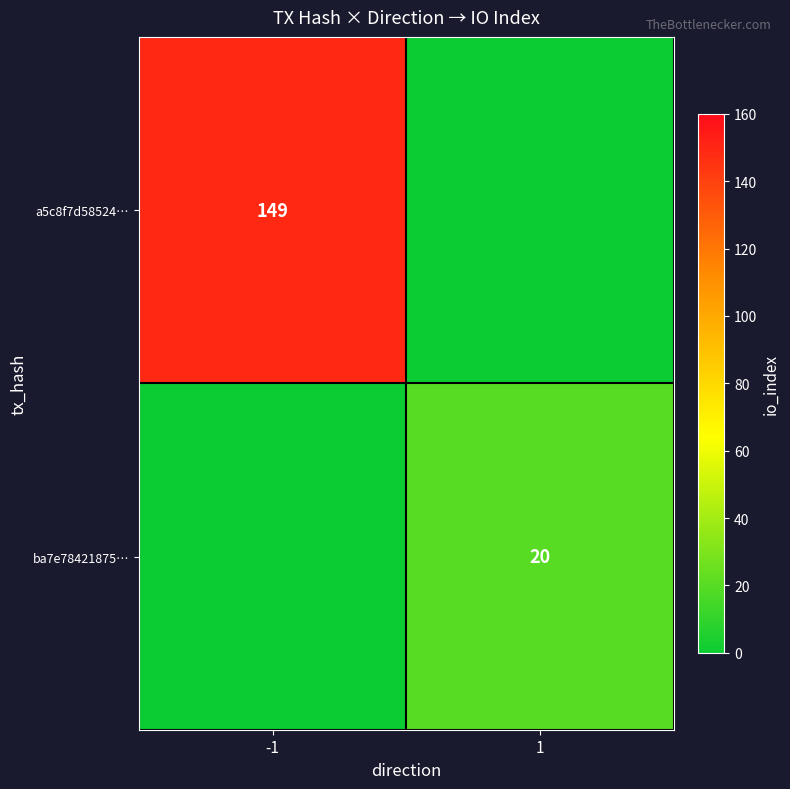

At which category does the chart reach its peak across all series?

-1